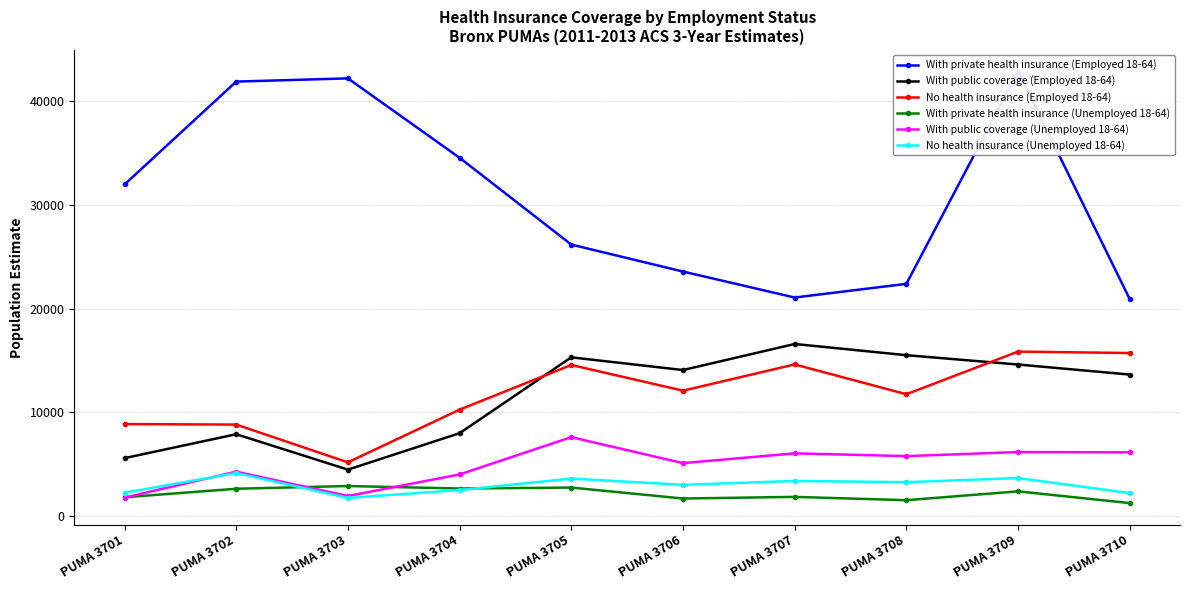

What is the difference between the highest and lowest values at PUMA 3706?

21894